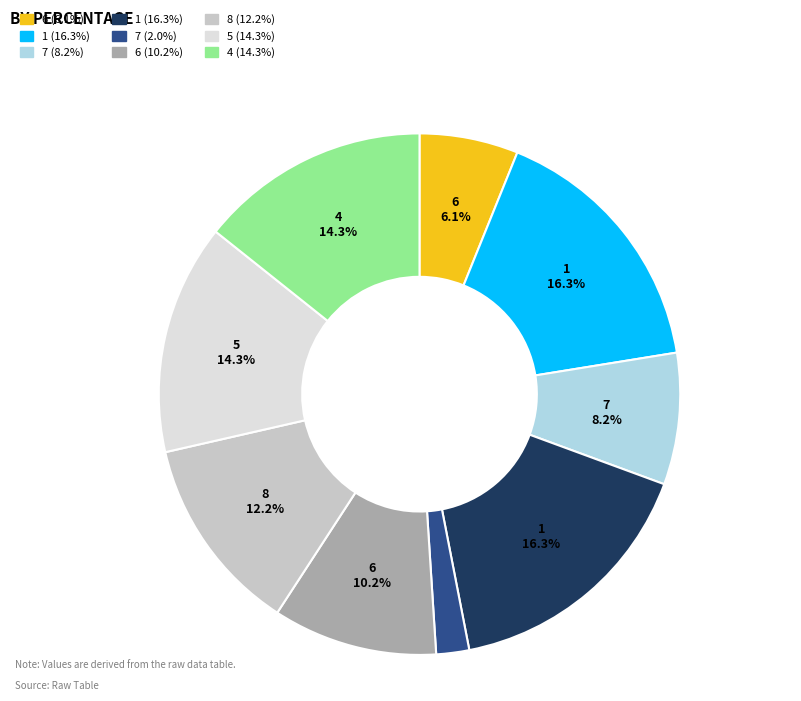

Is there a majority slice in this chart?

No